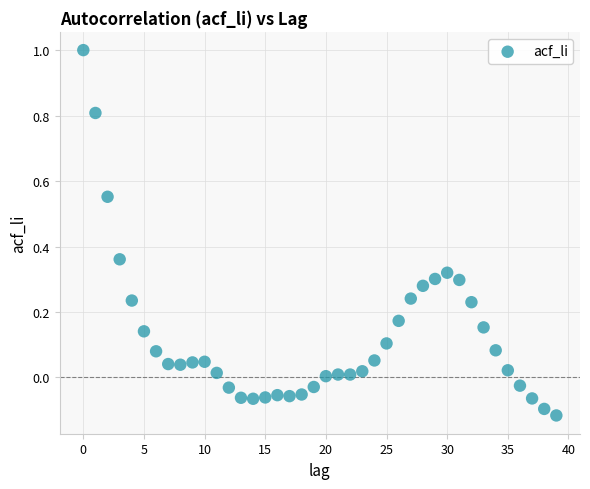

How many data points are displayed?

40